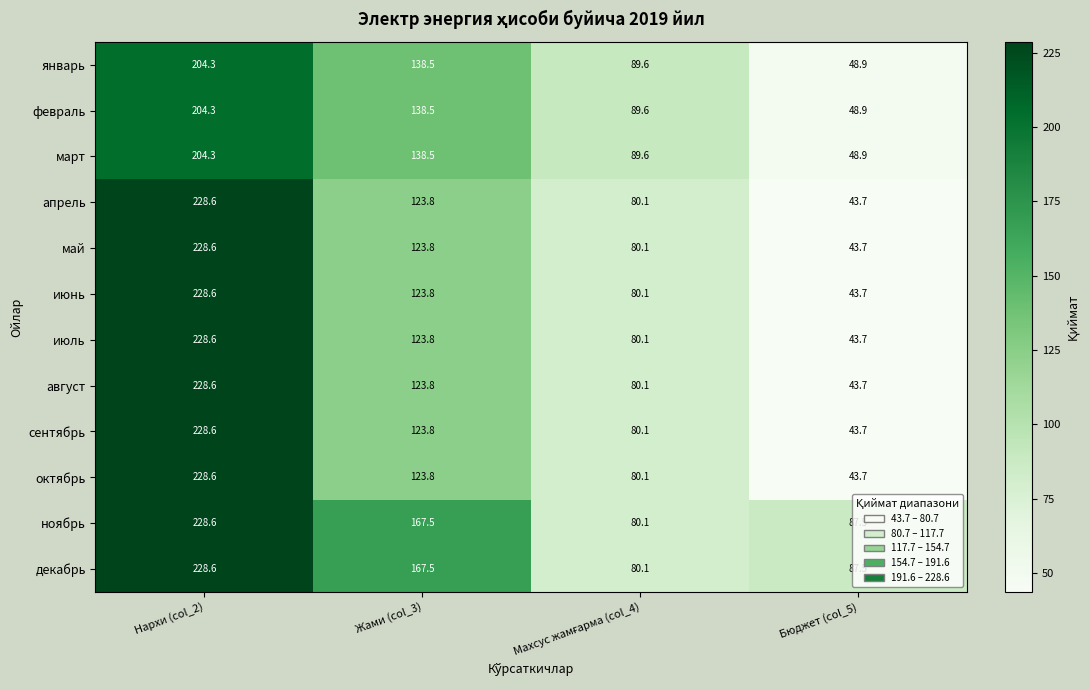

How many categories are shown in the chart?

4